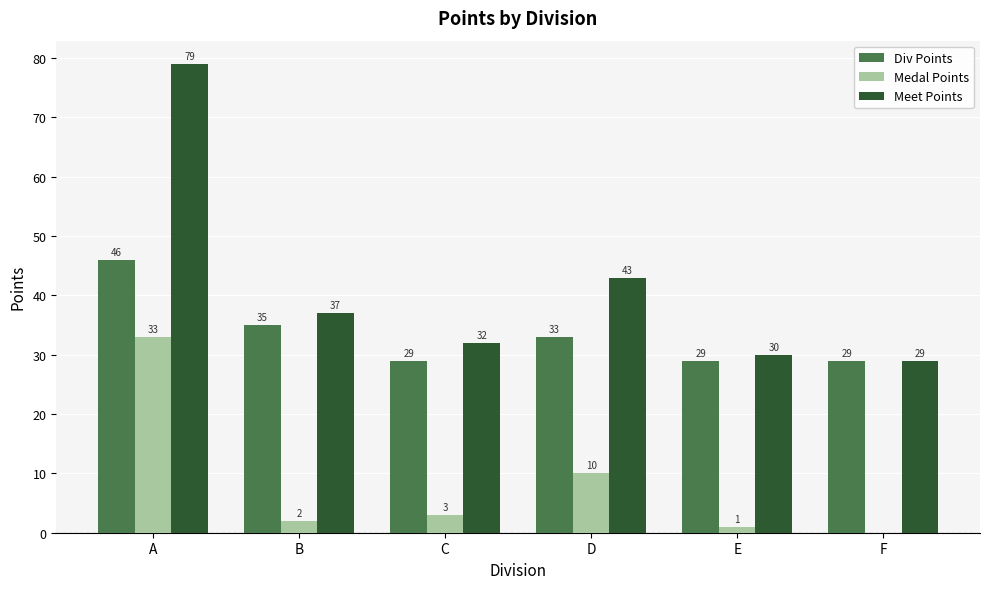

Is the value of Meet Points at A greater than the value of Medal Points at A?

Yes